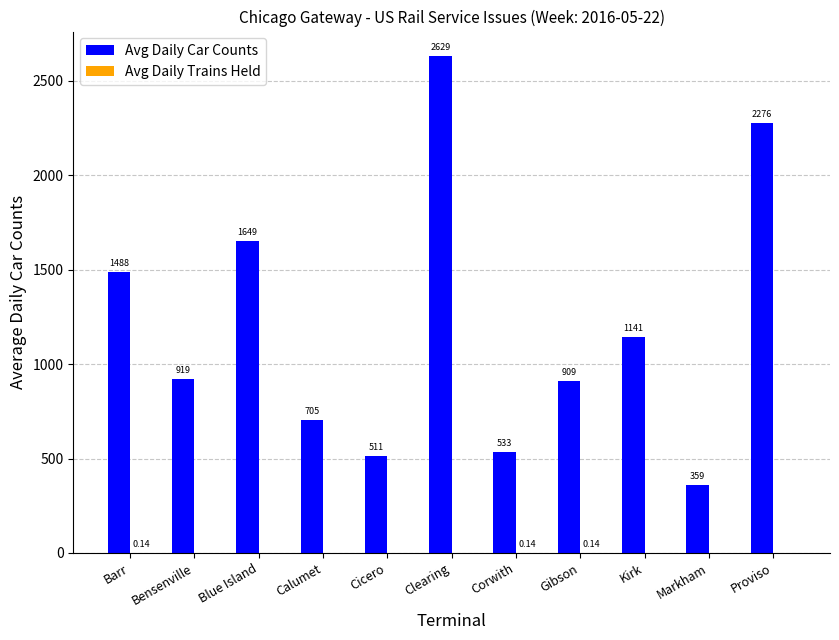

What is the total value across all series at Calumet?

705.0